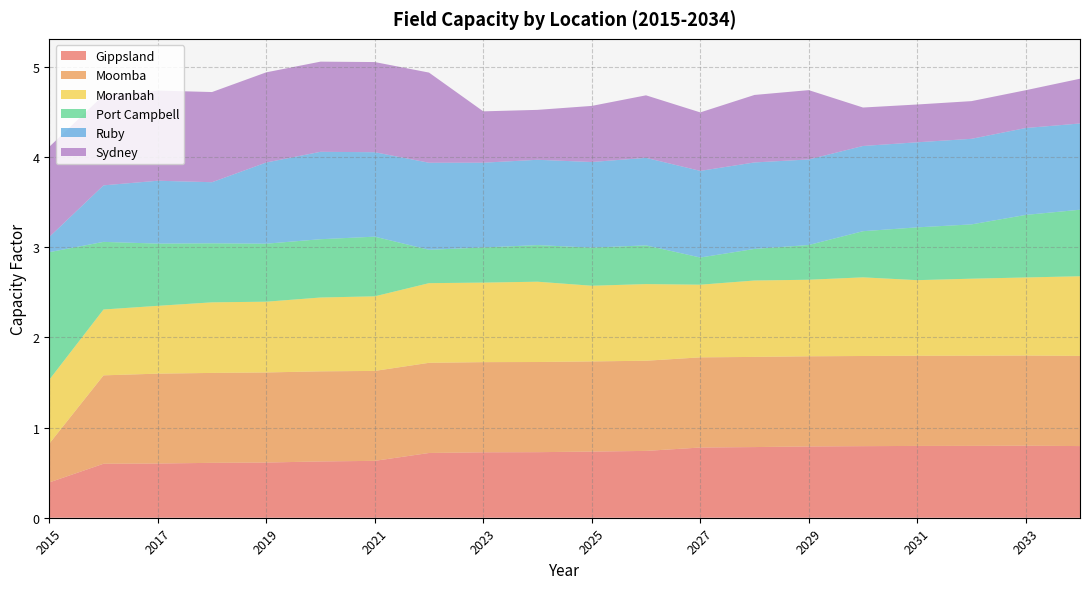

Reading right to left, extract all data points from this chart.

Gippsland: 2034=0.8	2033=0.8	2032=0.8	2031=0.8	2030=0.8	2029=0.8	2028=0.8	2027=0.8	2026=0.7	2025=0.7	2024=0.7	2023=0.7	2022=0.7	2021=0.6	2020=0.6	2019=0.6	2018=0.6	2017=0.6	2016=0.6	2015=0.4
Moomba: 2034=1.0	2033=1.0	2032=1.0	2031=1.0	2030=1.0	2029=1.0	2028=1.0	2027=1.0	2026=1.0	2025=1.0	2024=1.0	2023=1.0	2022=1.0	2021=1.0	2020=1.0	2019=1.0	2018=1.0	2017=1.0	2016=1.0	2015=0.4
Moranbah: 2034=0.9	2033=0.9	2032=0.9	2031=0.8	2030=0.9	2029=0.8	2028=0.8	2027=0.8	2026=0.9	2025=0.8	2024=0.9	2023=0.9	2022=0.9	2021=0.8	2020=0.8	2019=0.8	2018=0.8	2017=0.8	2016=0.7	2015=0.7
Port Campbell: 2034=0.7	2033=0.7	2032=0.6	2031=0.6	2030=0.5	2029=0.4	2028=0.4	2027=0.3	2026=0.4	2025=0.4	2024=0.4	2023=0.4	2022=0.4	2021=0.7	2020=0.6	2019=0.6	2018=0.7	2017=0.7	2016=0.7	2015=1.4
Ruby: 2034=1.0	2033=1.0	2032=0.9	2031=0.9	2030=0.9	2029=0.9	2028=1.0	2027=1.0	2026=1.0	2025=0.9	2024=0.9	2023=0.9	2022=1.0	2021=0.9	2020=1.0	2019=0.9	2018=0.7	2017=0.7	2016=0.6	2015=0.2
Sydney: 2034=0.5	2033=0.4	2032=0.4	2031=0.4	2030=0.4	2029=0.8	2028=0.7	2027=0.6	2026=0.7	2025=0.6	2024=0.6	2023=0.6	2022=1.0	2021=1.0	2020=1.0	2019=1.0	2018=1.0	2017=1.0	2016=1.0	2015=1.0